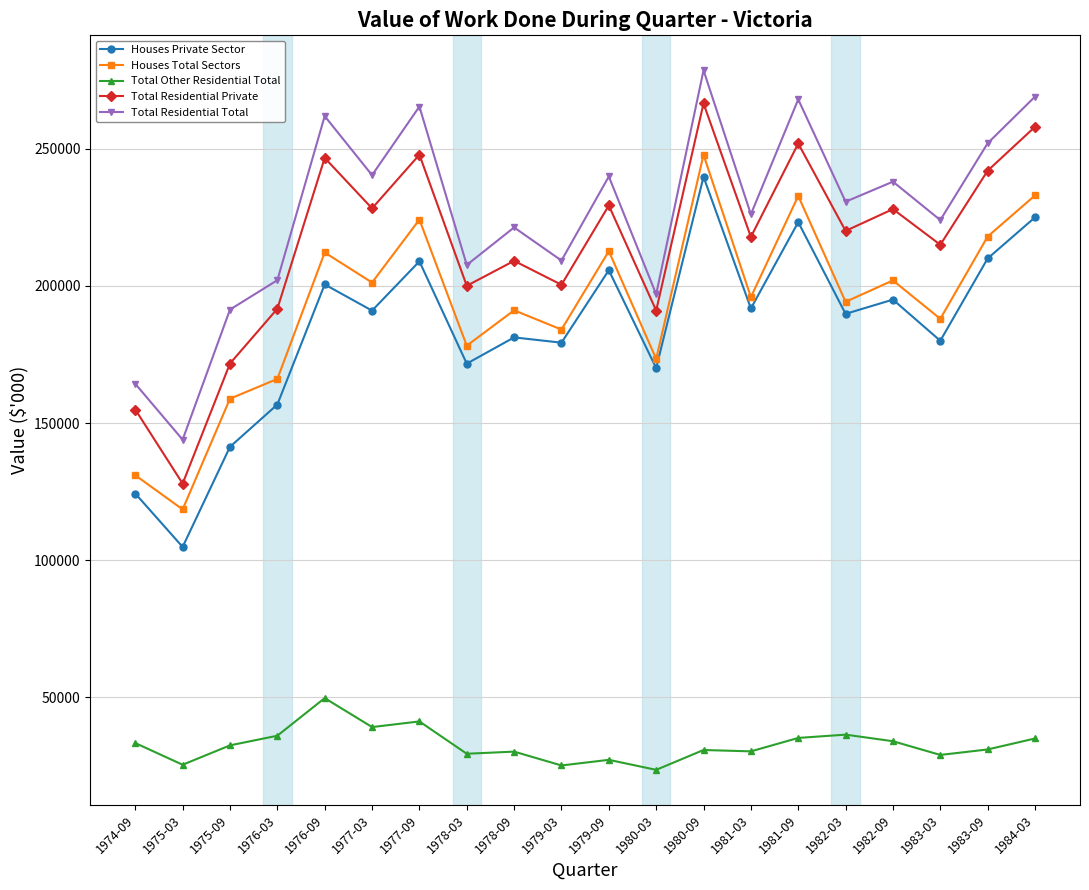

How many categories are shown in the chart?

20